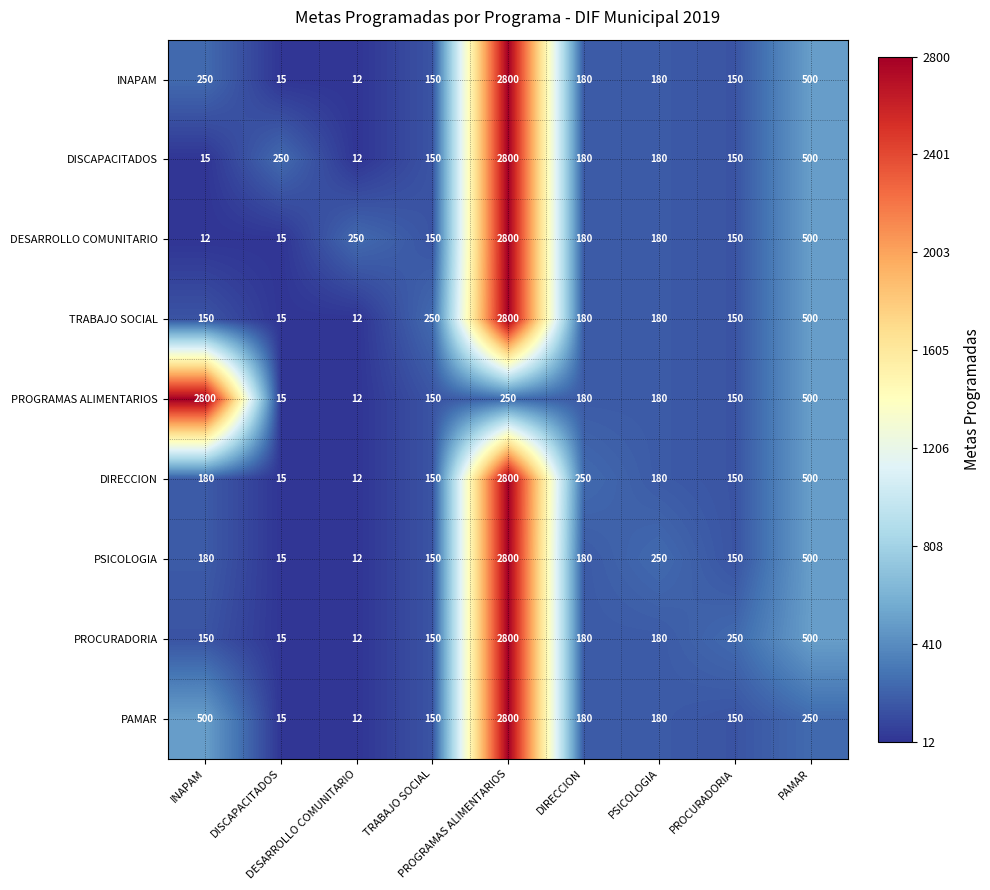

What is the maximum value shown in the chart?

2800